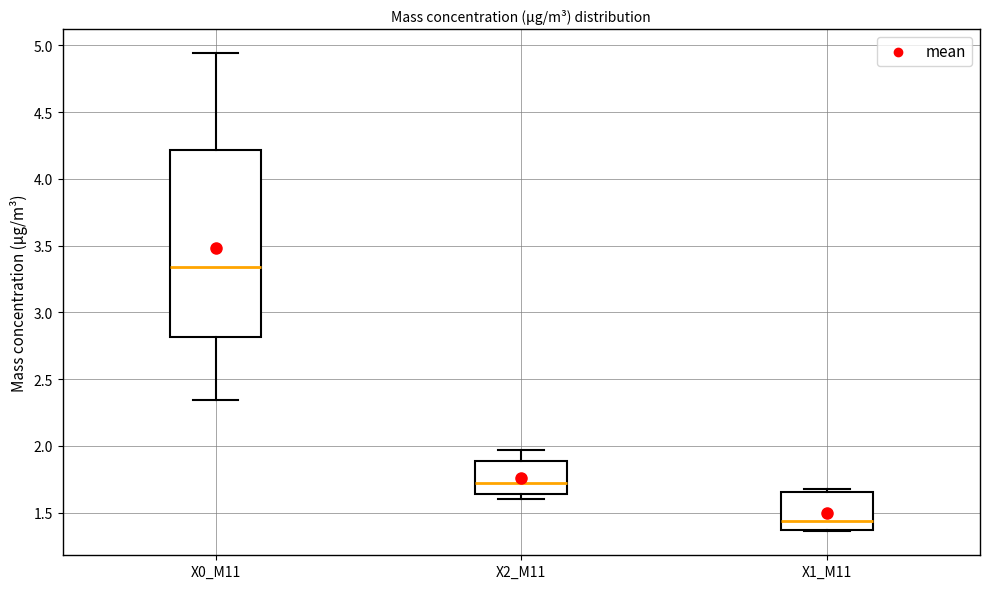

Reading left to right, read every box against the y-axis: the position of its median line, the range the box covers, and the ends of its whiskers. The values are not printed on the chart, so give them approximately, as read against the axis.

X0_M11: median 3.35, box 2.80 to 4.20, whiskers 2.35 to 4.95
X2_M11: median 1.75, box 1.65 to 1.90, whiskers 1.60 to 1.95
X1_M11: median 1.45, box 1.35 to 1.65, whiskers 1.35 to 1.70